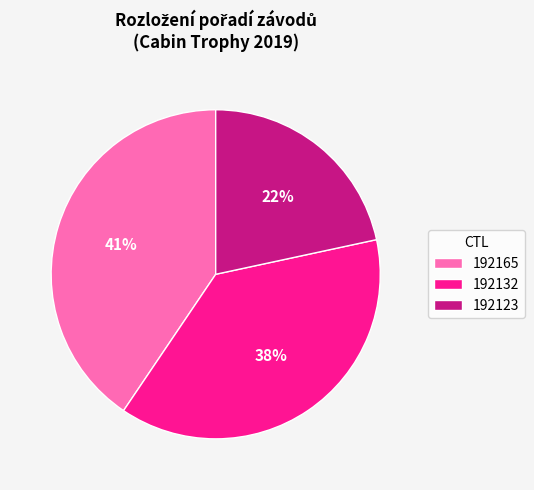

Does 192123 account for over 50% of the chart?

No